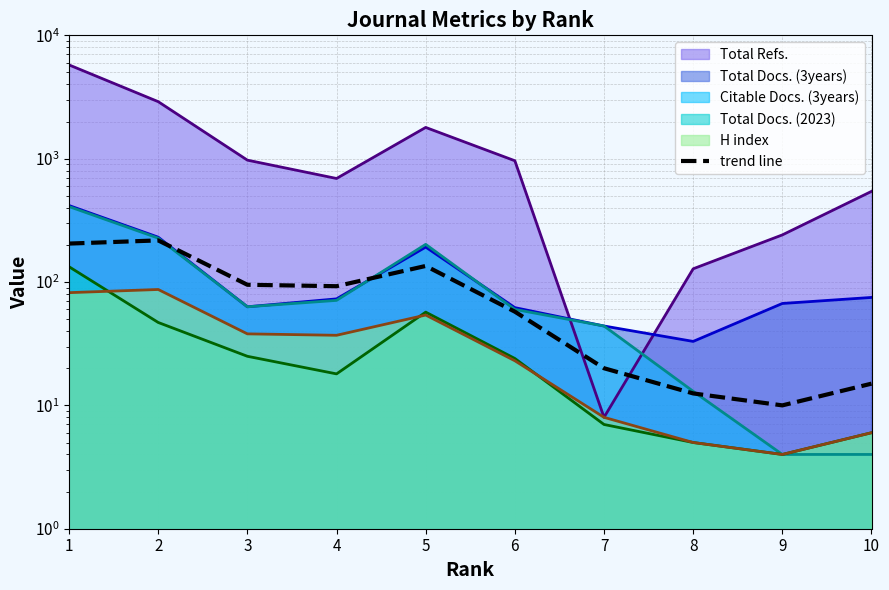

At which category does the data reach its first local valley?

4